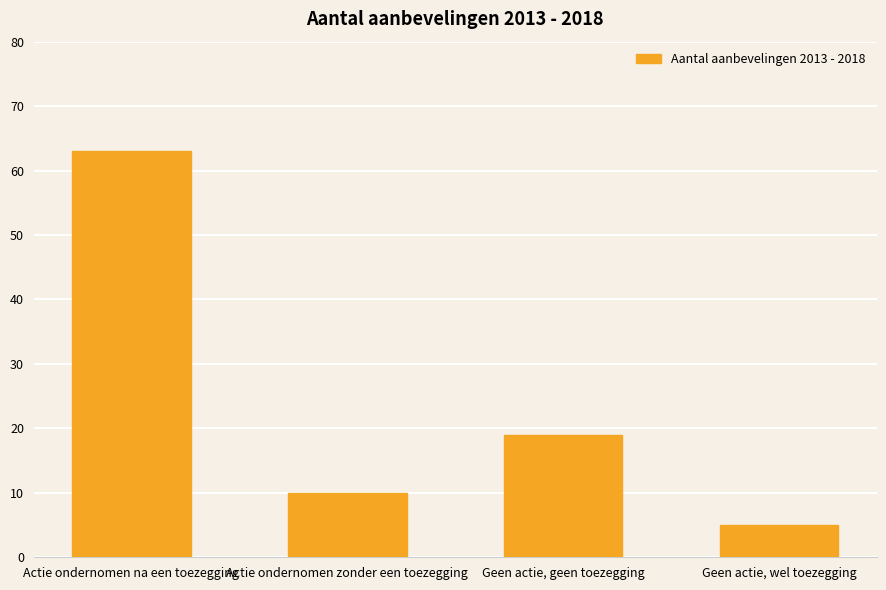

The chart shows a value of 4 at Actie ondernomen zonder een toezegging. True or false?

False